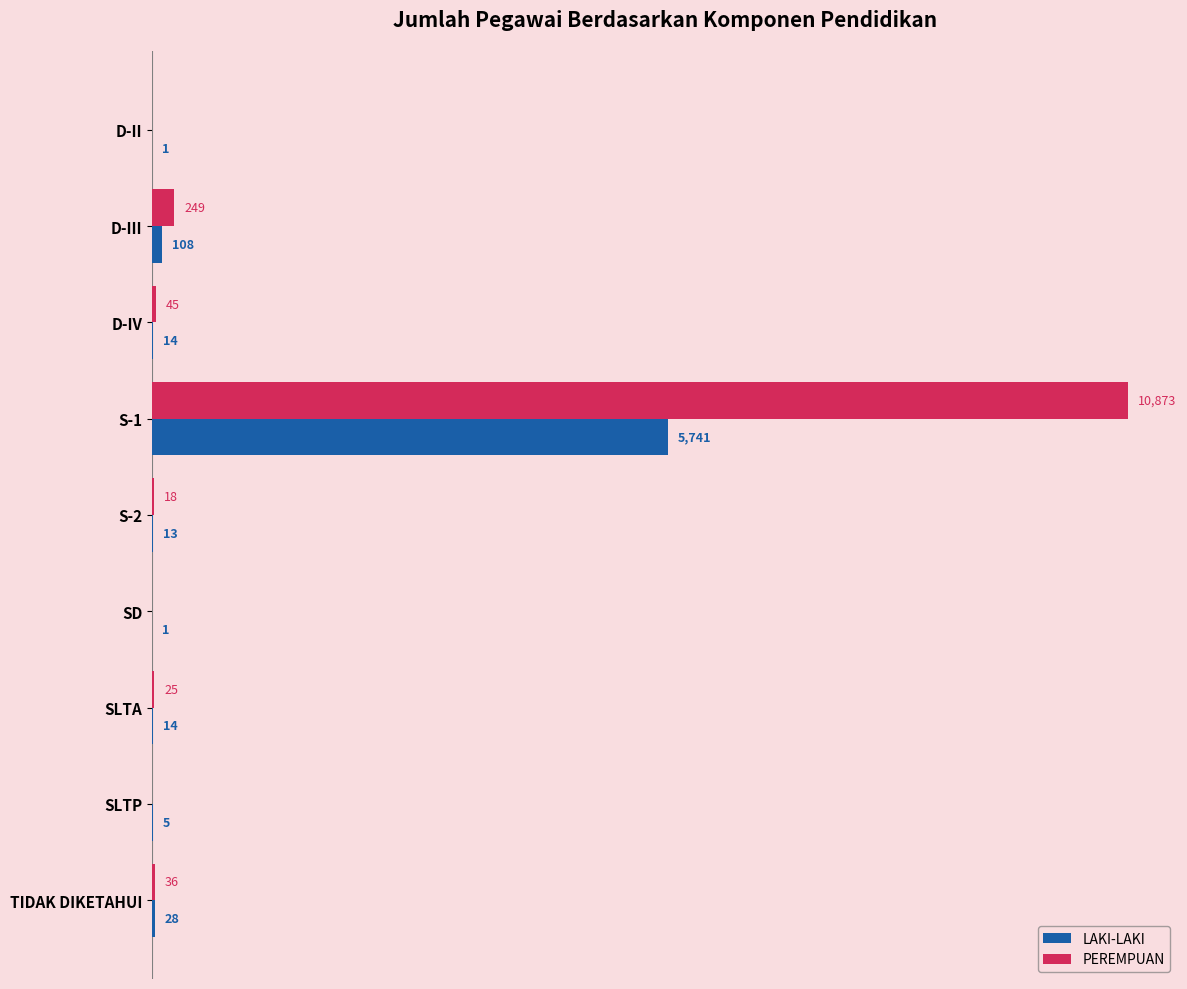

At which label is PEREMPUAN closest to 5436?

D-III